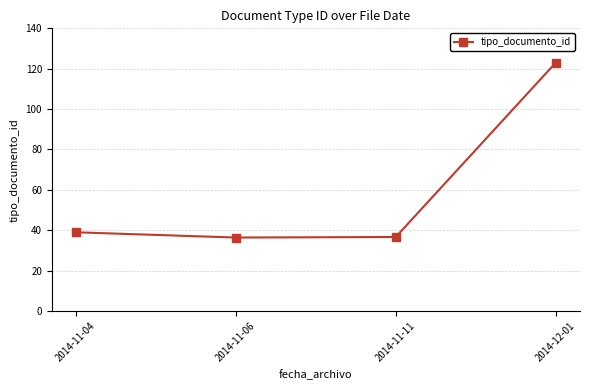

What is the difference between the second highest and minimum values?

2.6